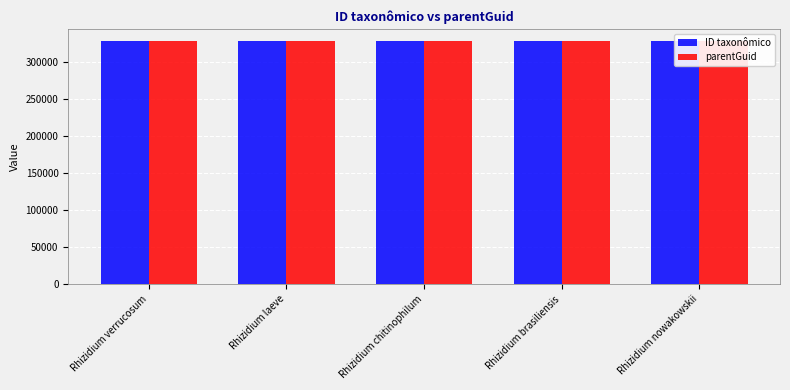

At Rhizidium chitinophilum, list the series in order from largest to smallest.

ID taxonômico, parentGuid